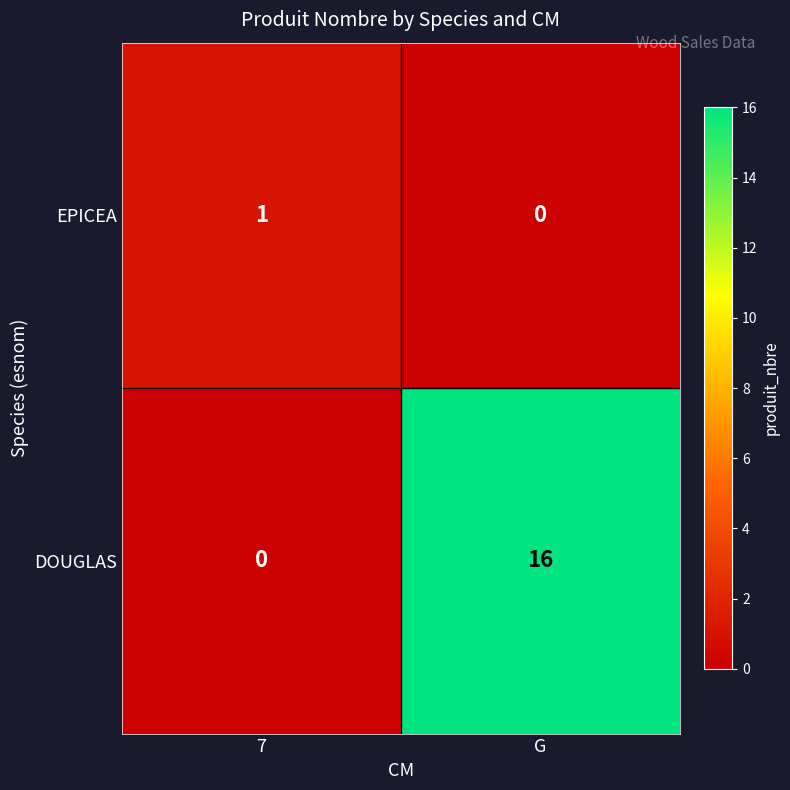

True or false: DOUGLAS has a value of 16 at G.

True